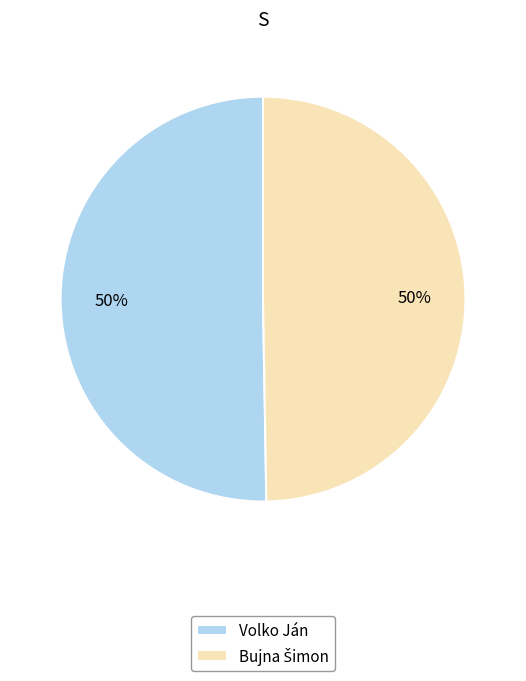

To the nearest percent, what portion does Volko Ján represent?

50%